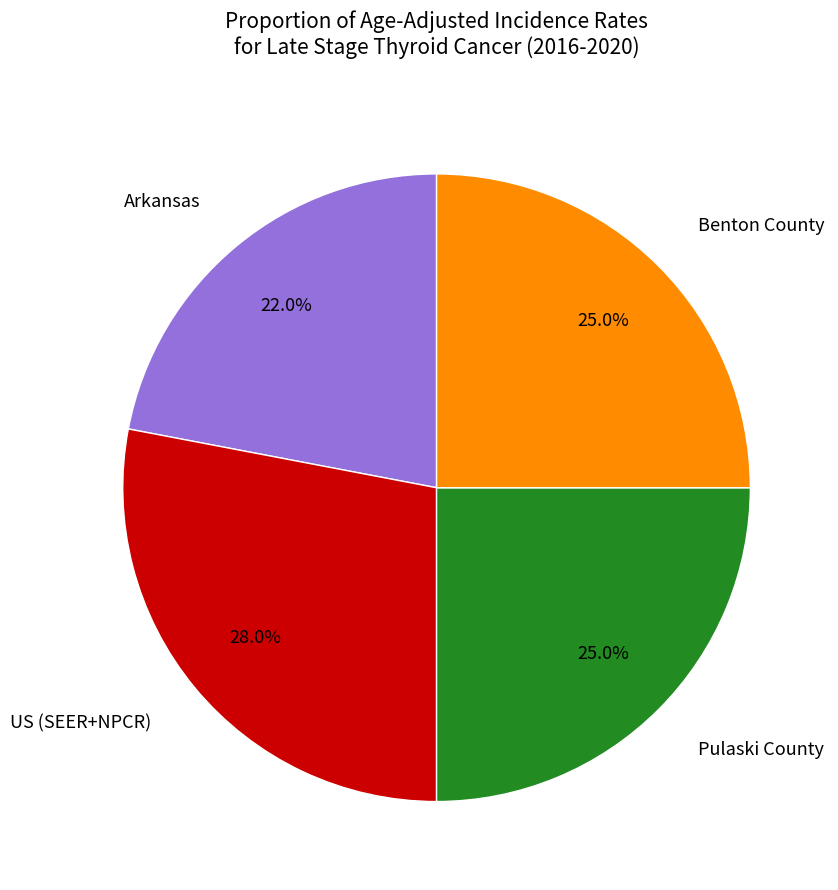

Does Arkansas account for over 50% of the chart?

No